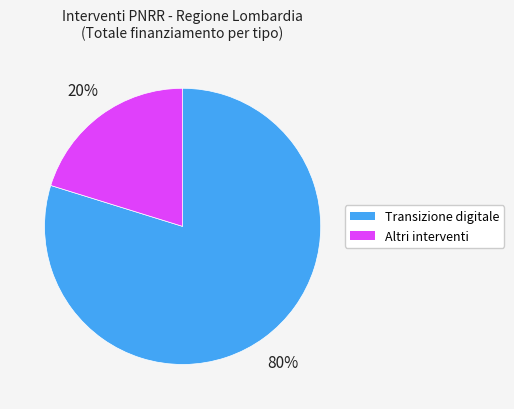

To the nearest percent, what is the average slice percentage?

50%